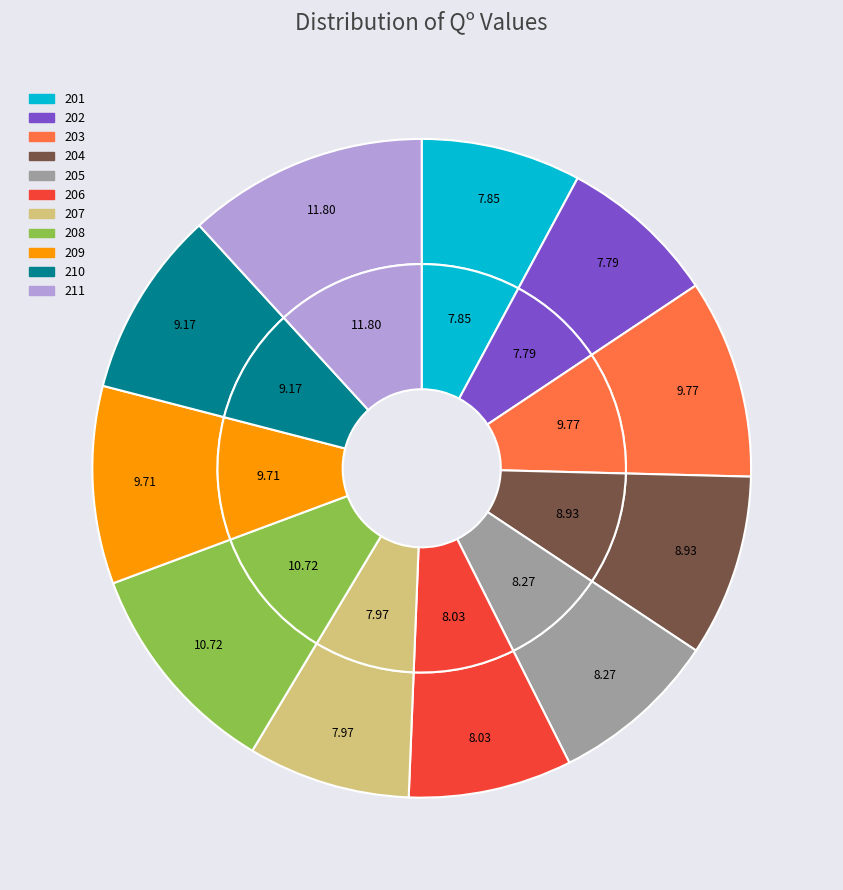

True or false: 206 accounts for 1% of the total.

False